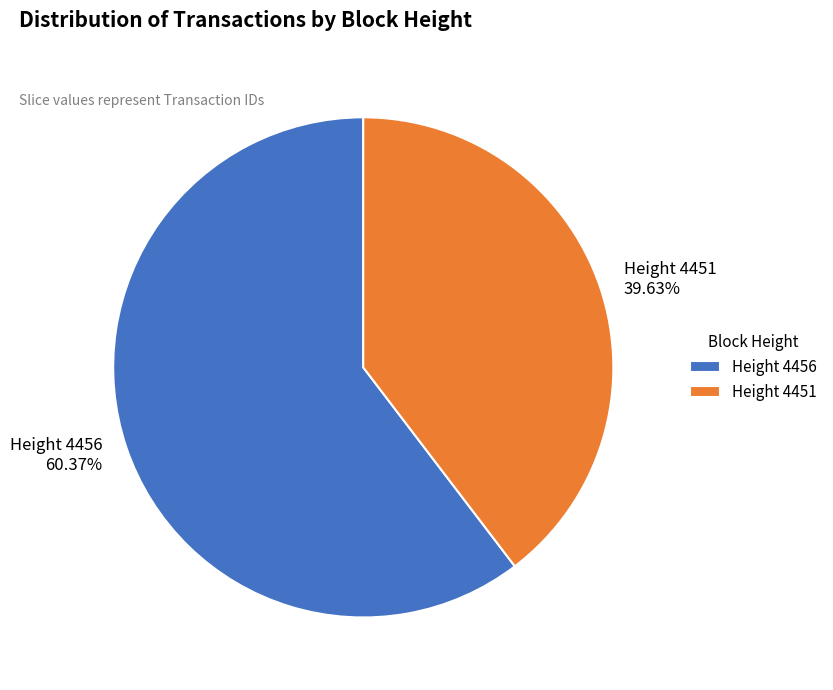

Count the number of slices in the pie.

2